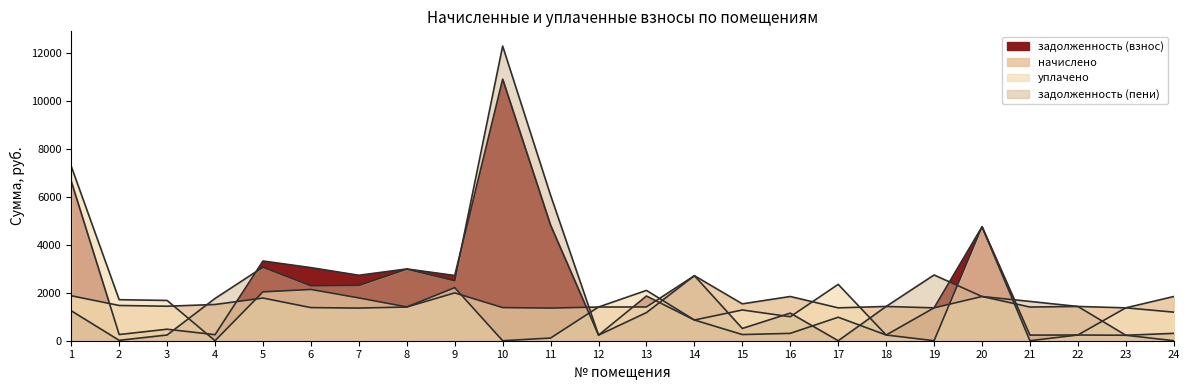

What value does the уплачено series have at 24?

1191.2